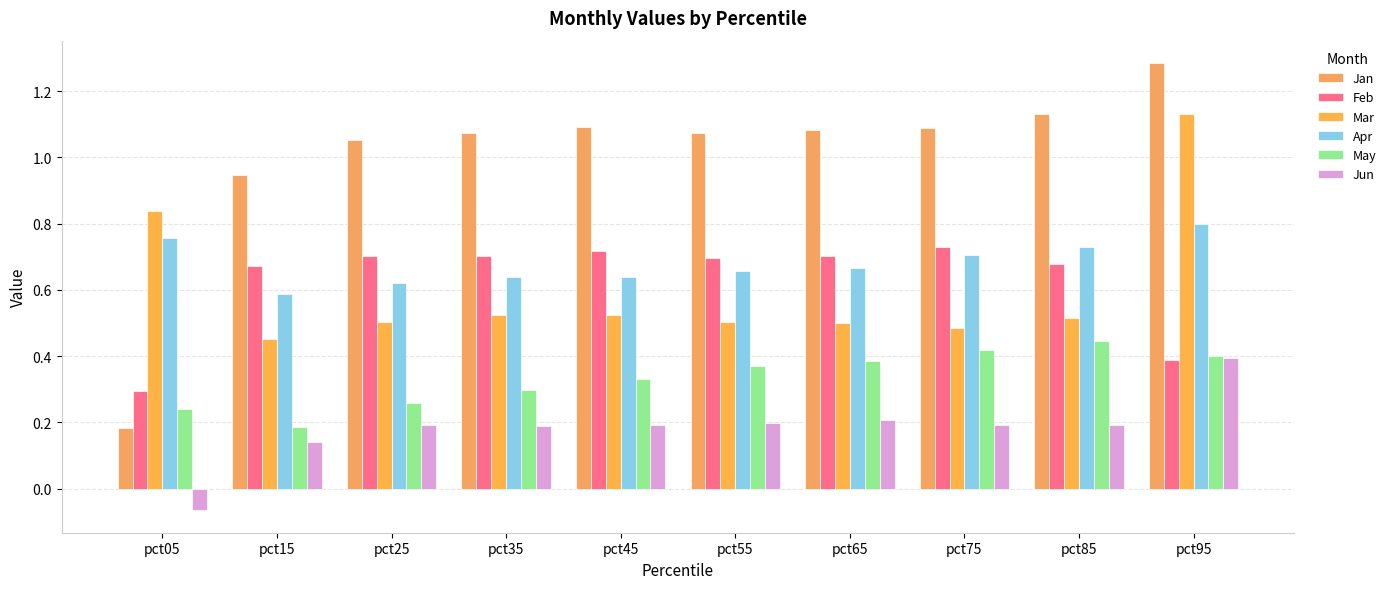

What is the sum of the May values at pct35 and pct95?

0.7